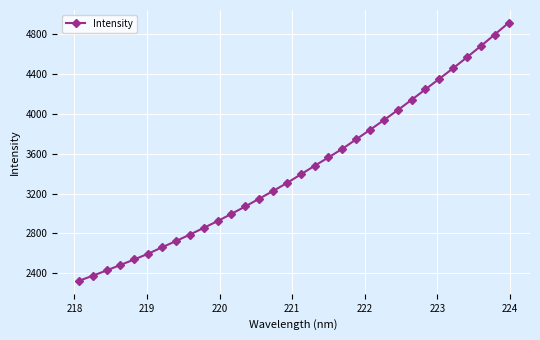

What is the difference between the maximum and minimum values?

2592.2